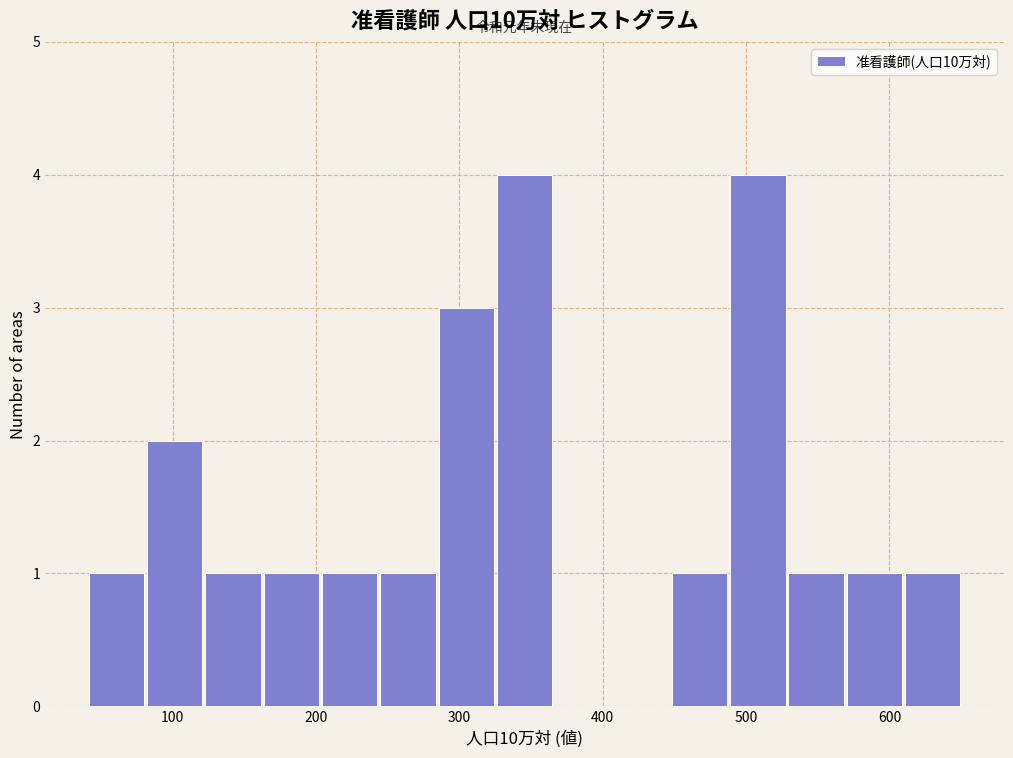

Reading left to right, list every bar in this chart as the range it spans on the x-axis followed by its height. Neither the bar edges nor the heights are printed on the chart, so give them approximately, as read against the axes.

40 to 80: 1
80 to 120: 2
120 to 160: 1
160 to 200: 1
200 to 240: 1
240 to 290: 1
290 to 330: 3
330 to 370: 4
370 to 410: 0
410 to 450: 0
450 to 490: 1
490 to 530: 4
530 to 570: 1
570 to 610: 1
610 to 650: 1